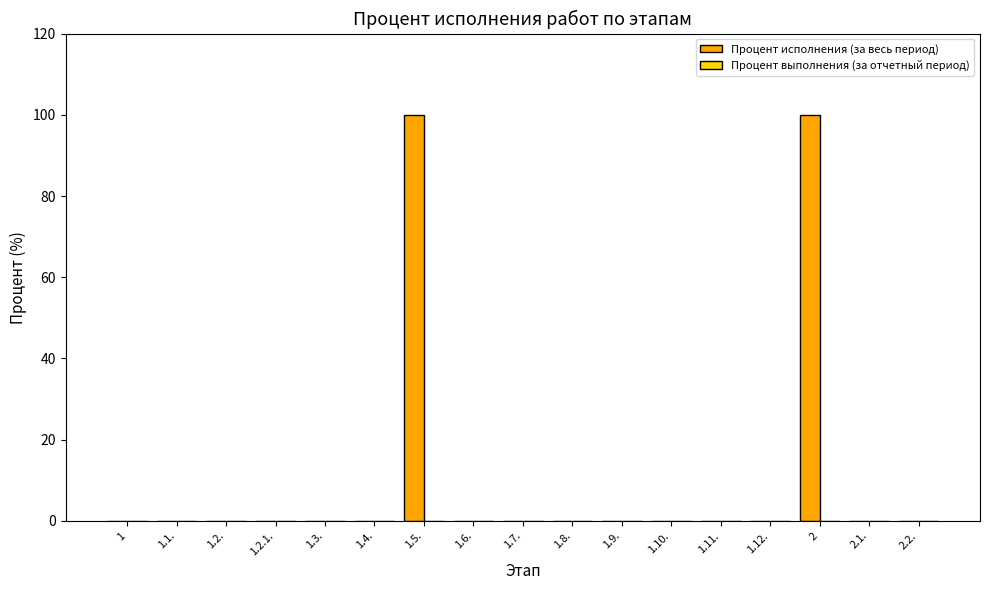

Which has a higher value, 1.5. or 1?

1.5.